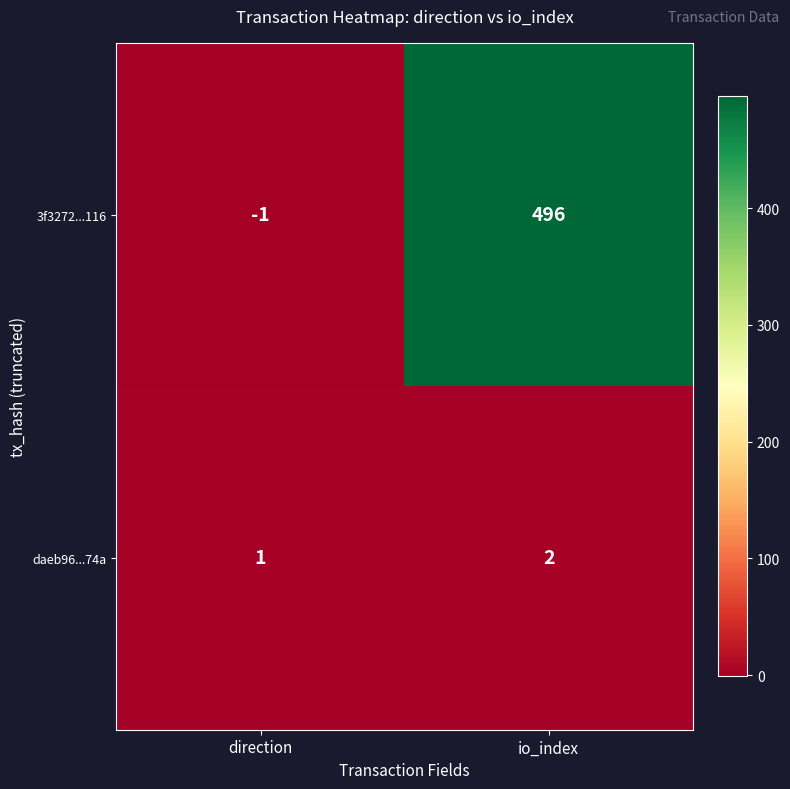

Read the 3f3272...116 value at io_index, to the nearest 5.

495